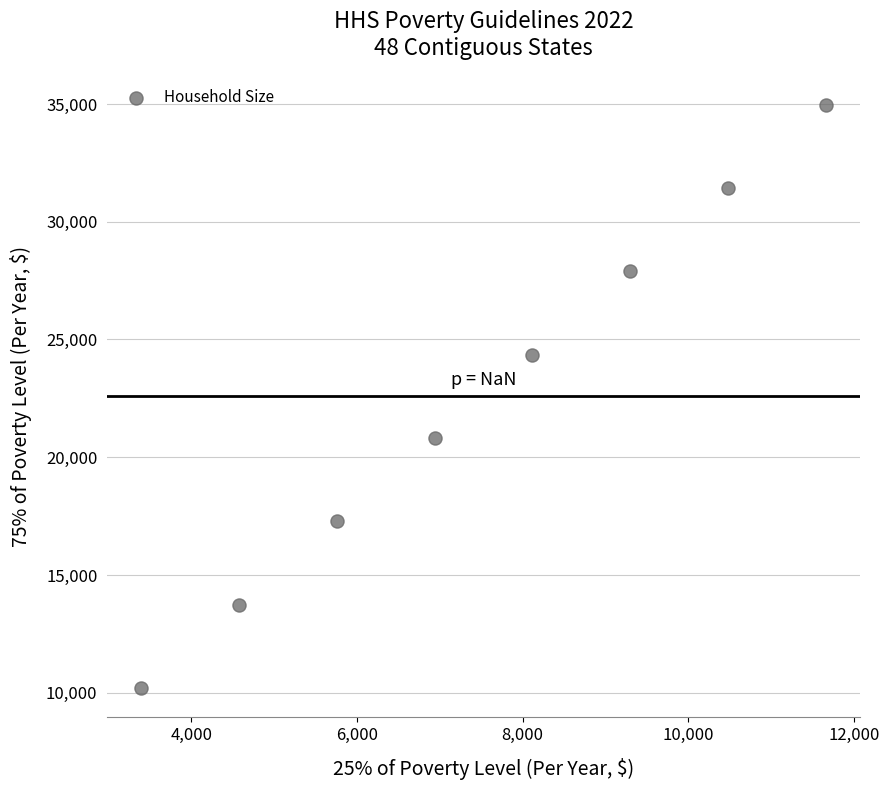

What is the average Y value?

22582.5